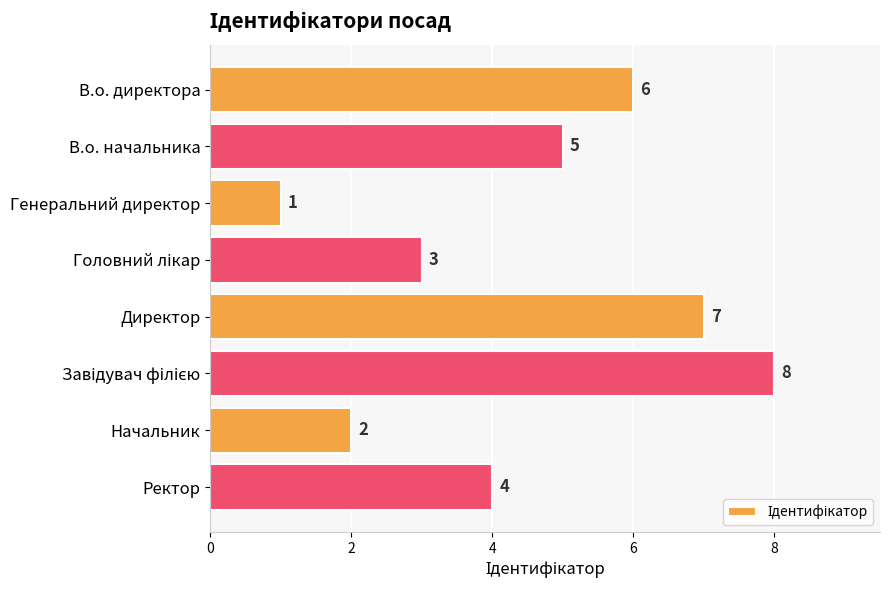

Approximately how many times larger is the value at Директор compared to Начальник?

3.5